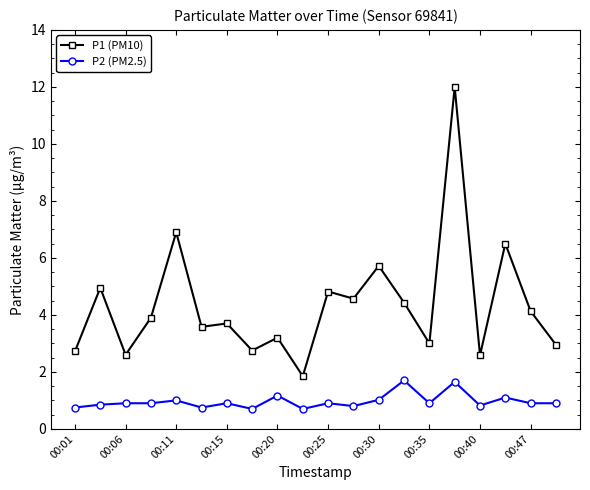

List the series in order of their overall mean, lowest first.

P2 (PM2.5), P1 (PM10)